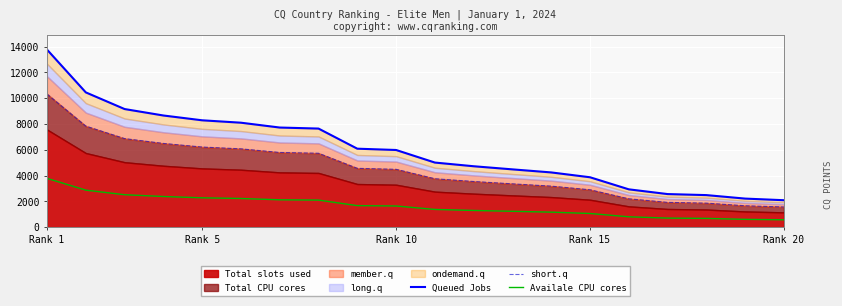

Reading left to right, list all the values displayed in this chart.

Queued Jobs: 13770.0	10453.0	9162.0	8662.0	8289.0	8103.0	7728.0	7648.0	6088.0	5987.0	5013.0	4727.0	4485.0	4248.0	3873.0	2937.0	2570.0	2490.0	2219.0	2094.0
short.q: 10327.5	7839.8	6871.5	6496.5	6216.8	6077.2	5796.0	5736.0	4566.0	4490.2	3759.8	3545.2	3363.8	3186.0	2904.8	2202.8	1927.5	1867.5	1664.2	1570.5
Availale CPU cores: 3786.8	2874.6	2519.6	2382.1	2279.5	2228.3	2125.2	2103.2	1674.2	1646.4	1378.6	1299.9	1233.4	1168.2	1065.1	807.7	706.8	684.8	610.2	575.9